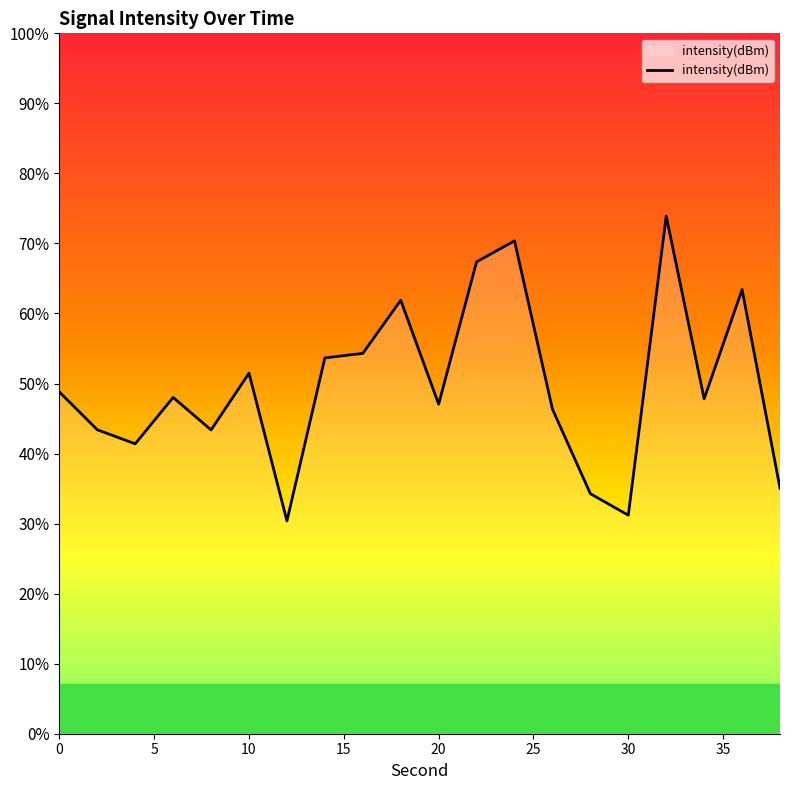

At which label does the data first exceed -126?

14